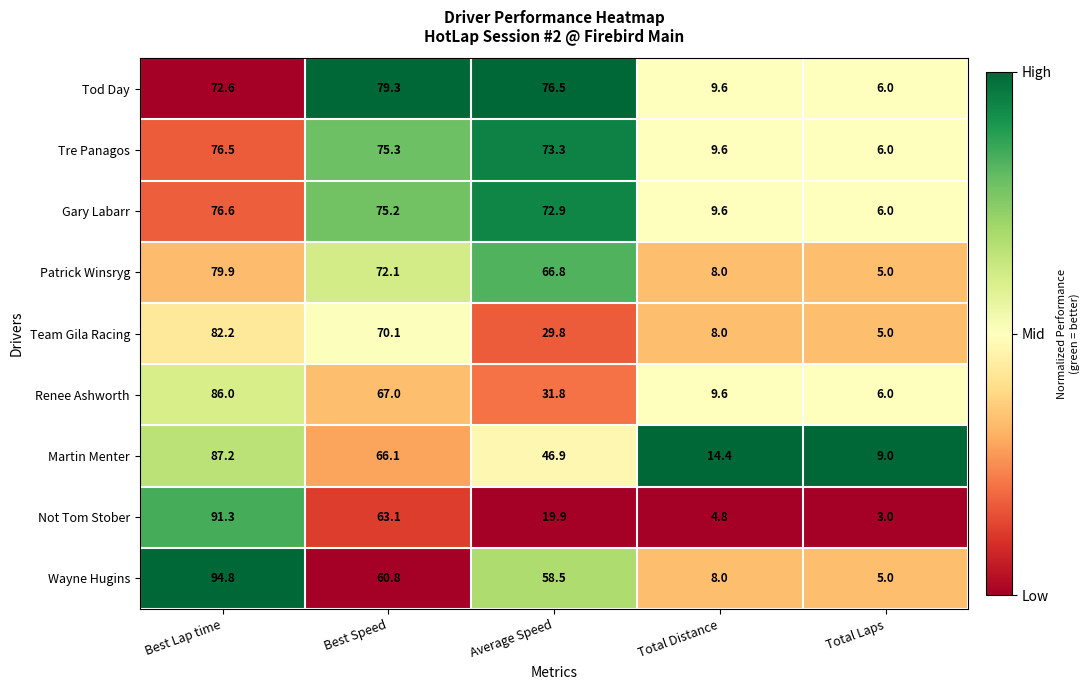

Which series has the largest total across all categories?

Tod Day